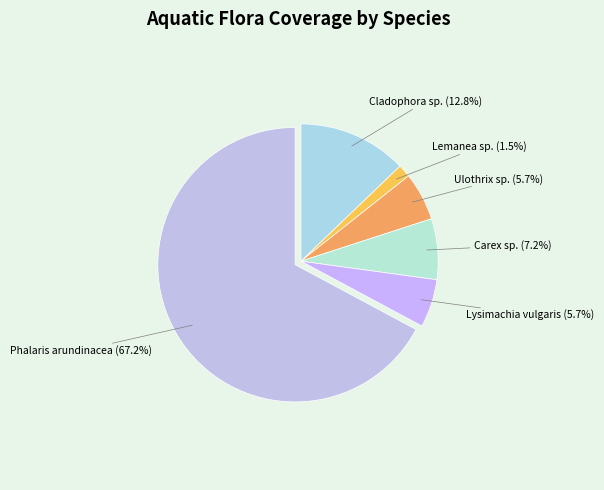

Combined, do Carex sp. (7.2%) and Cladophora sp. (12.8%) account for over 50%?

No